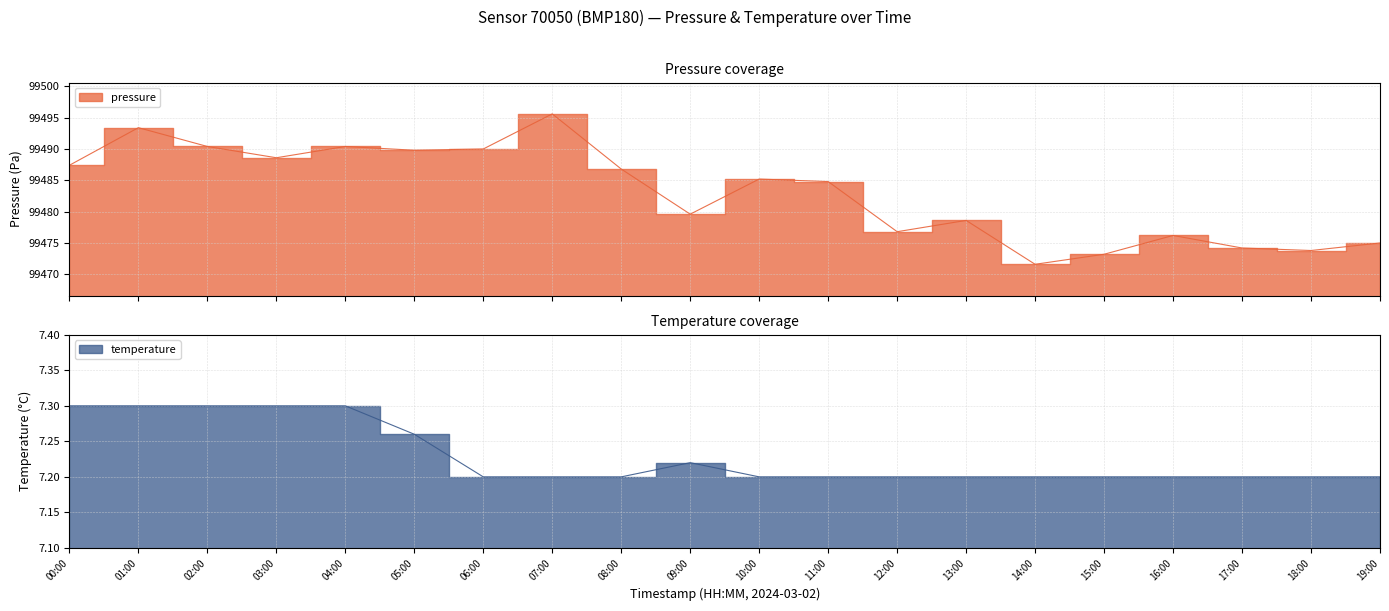

Reading left to right, transcribe all the data shown in this chart.

pressure: 99487.4	99493.4	99490.4	99488.6	99490.4	99489.8	99490.0	99495.6	99486.8	99479.6	99485.2	99484.8	99476.8	99478.6	99471.6	99473.2	99476.2	99474.2	99473.8	99475.0
temperature: 7.3	7.3	7.3	7.3	7.3	7.3	7.2	7.2	7.2	7.2	7.2	7.2	7.2	7.2	7.2	7.2	7.2	7.2	7.2	7.2